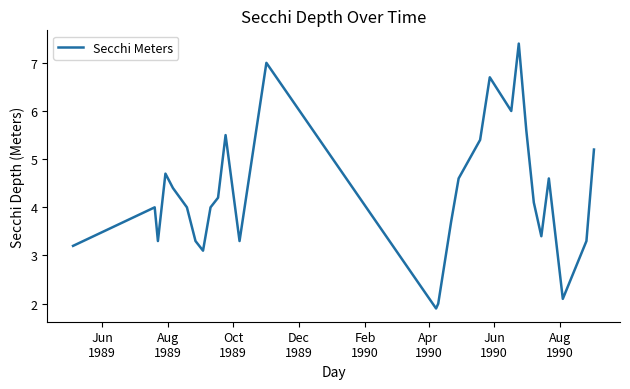

How many categories are shown in the chart?

28